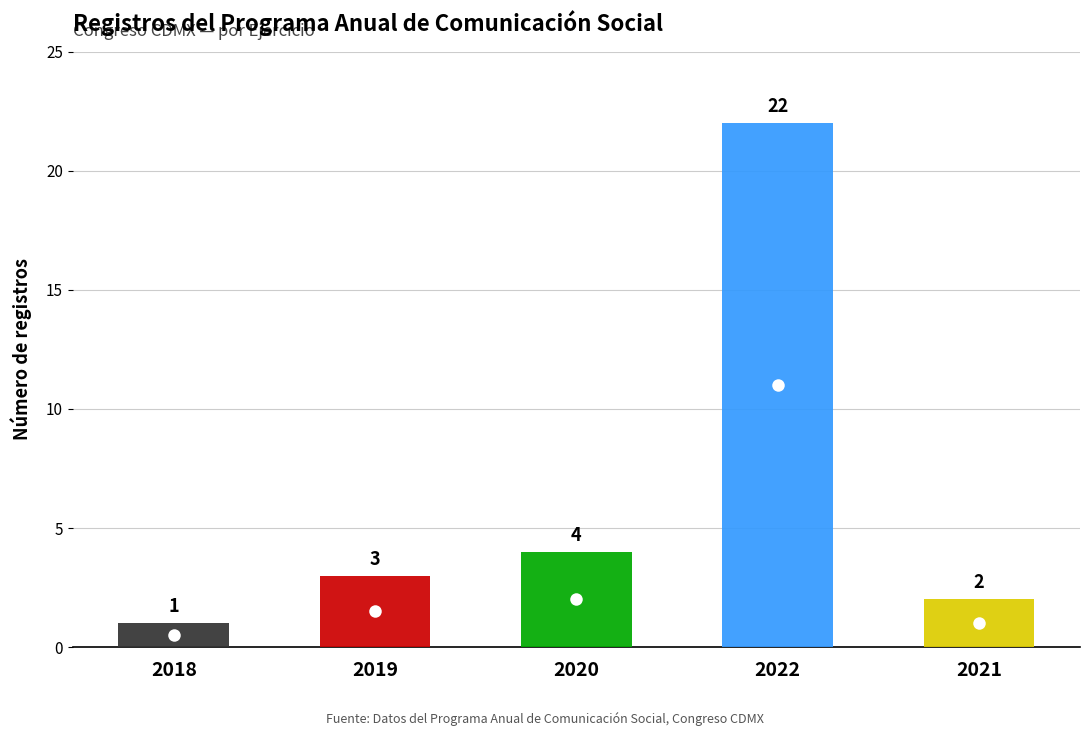

Is it true that the value at 2020 is 4?

True